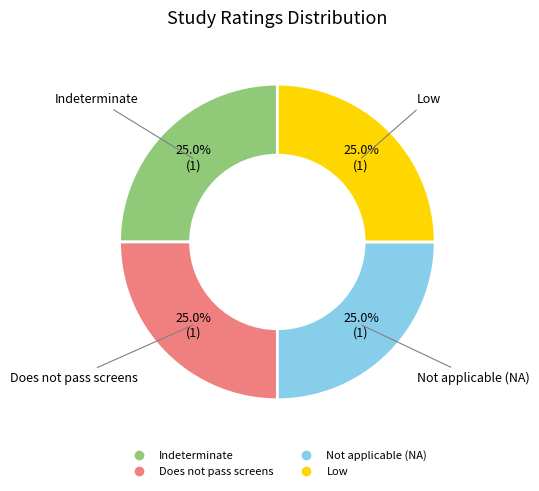

Does any single category account for the majority?

No